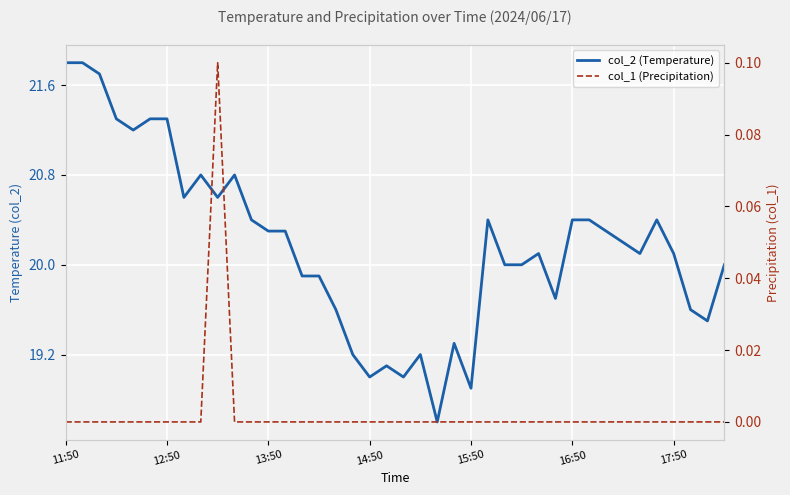

Which series has the largest range (max minus min)?

col_2 (Temperature)